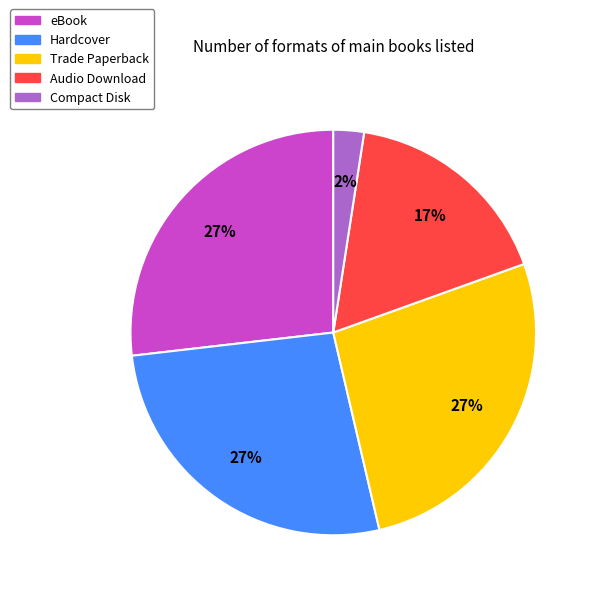

Combined, do Compact Disk and Audio Download account for over 50%?

No